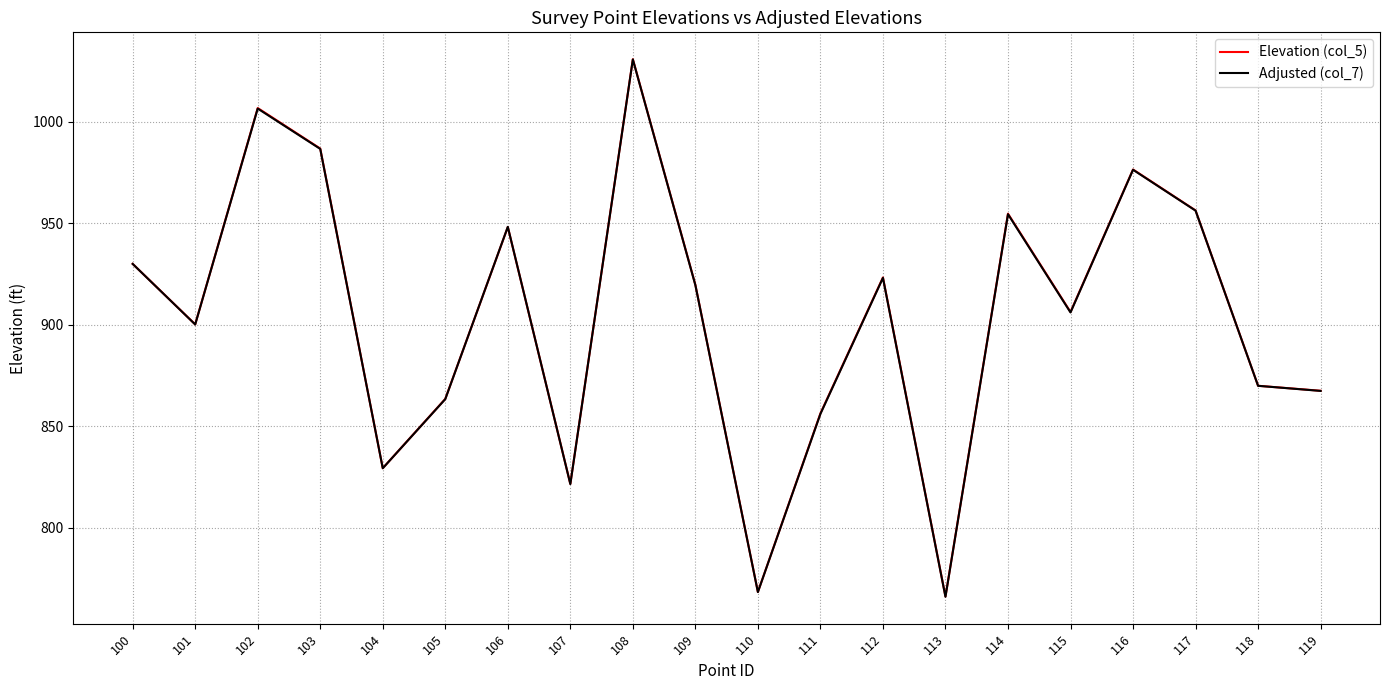

What is the sum of all Elevation (col_5) values?

18082.4